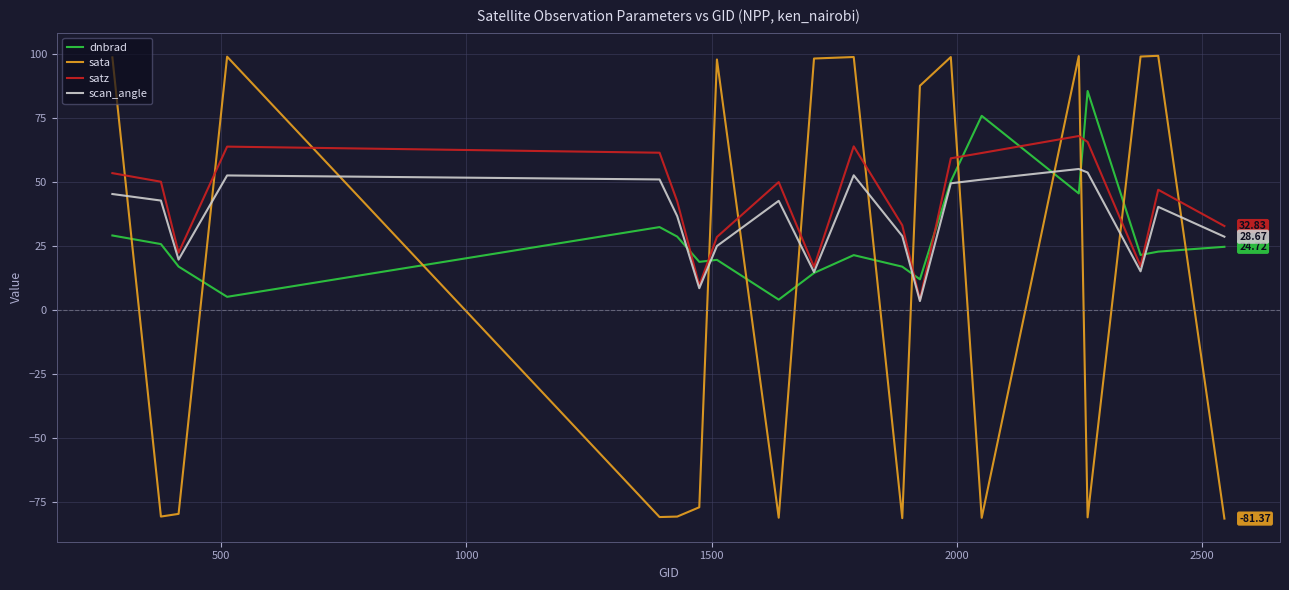

After their last crossing, which series has the higher values: dnbrad or satz?

satz